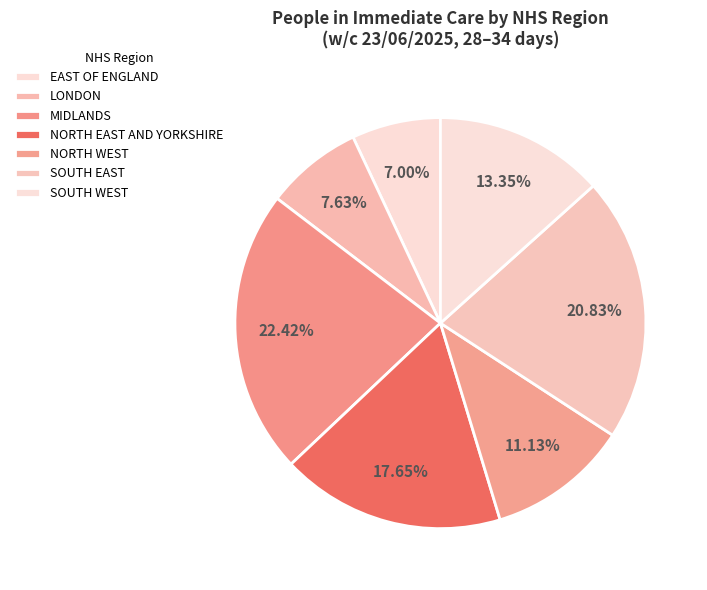

Is there any slice that represents more than half of the pie?

No